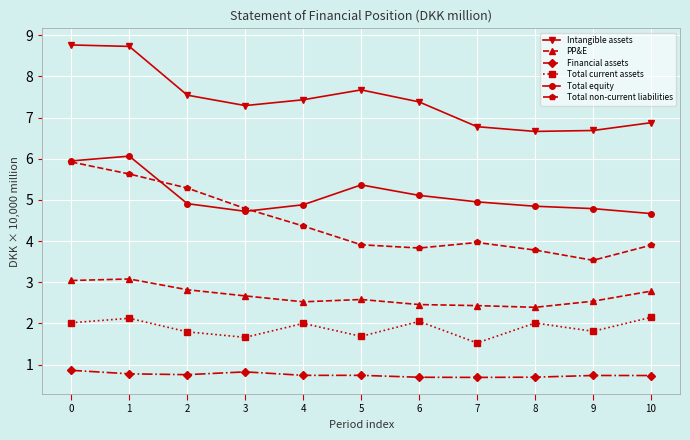

What is the value of the Intangible assets point at the 6th from the left?

7.7